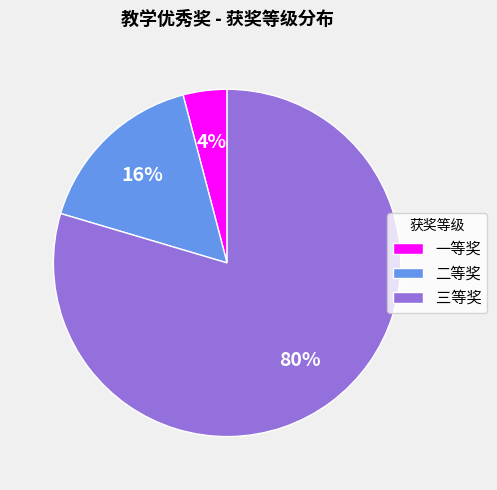

To the nearest percent, what portion does 三等奖 represent?

80%